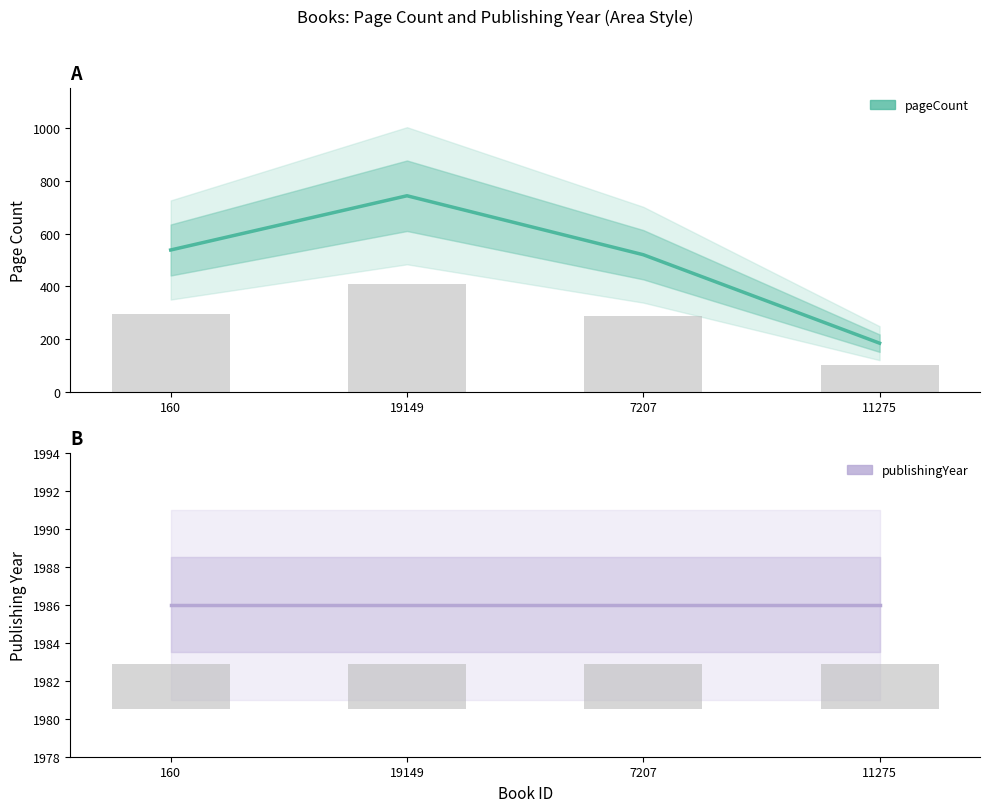

Rank the categories by pageCount value from highest to lowest.

19149, 160, 7207, 11275